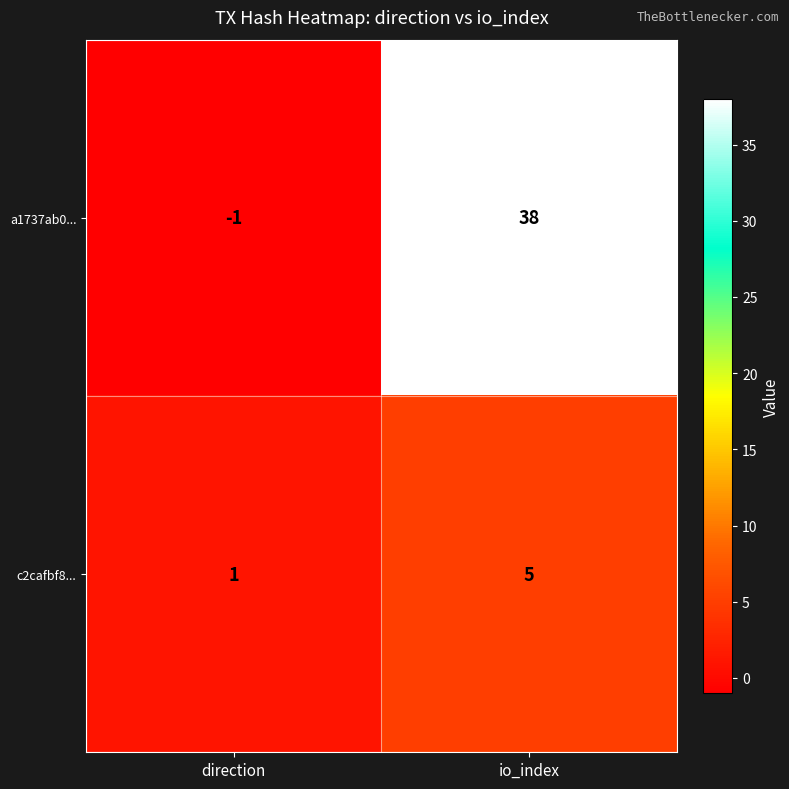

At which category is the sum across all series the highest?

io_index